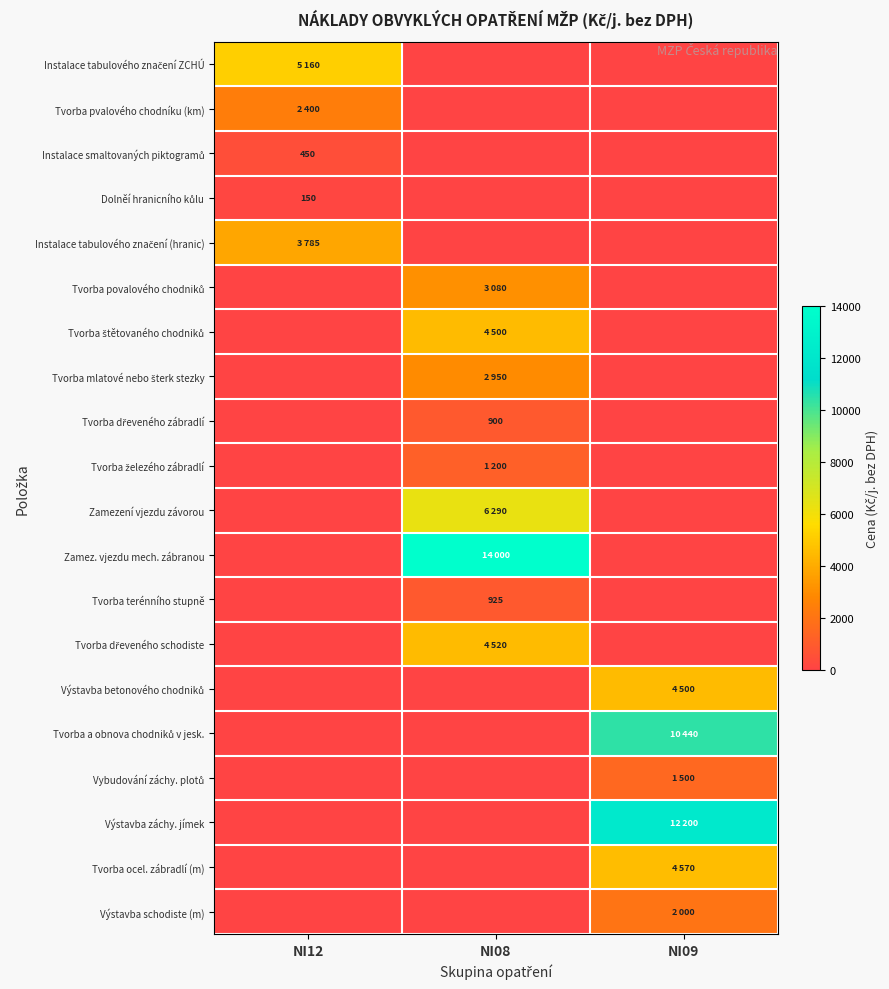

True or false: Zamezení vjezdu závorou has a value of -4164 at NI09.

False